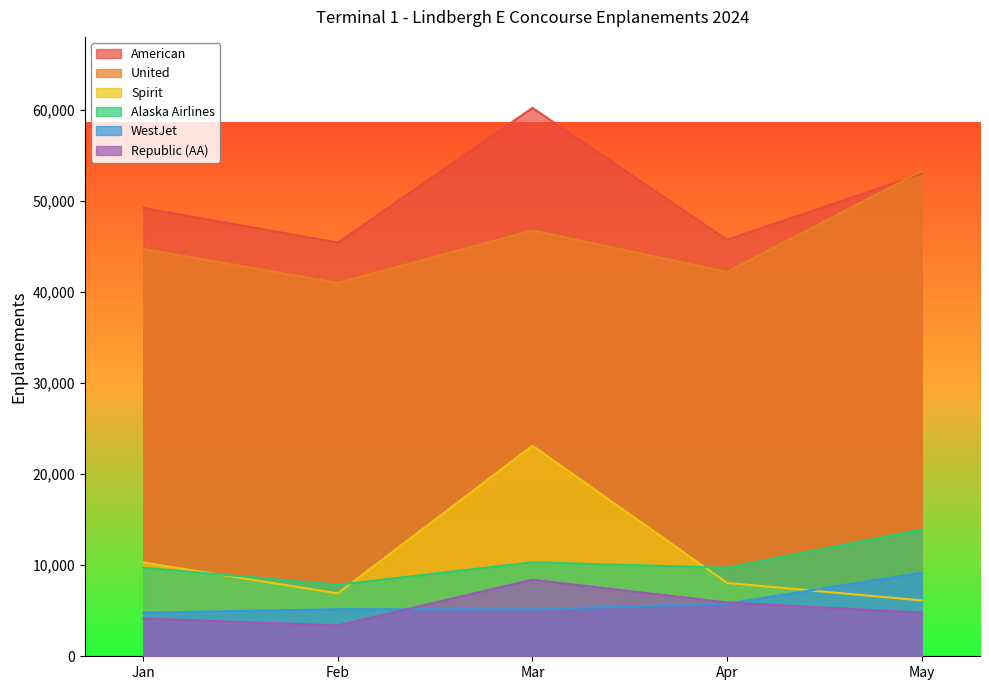

Which series changed the most between Jan and Mar?

Spirit